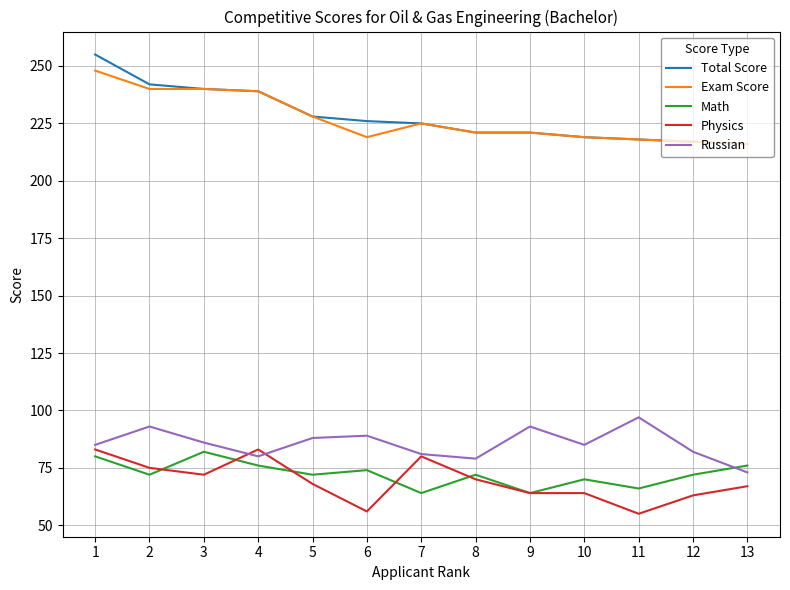

True or false: Exam Score has a value of 53 at 11.

False